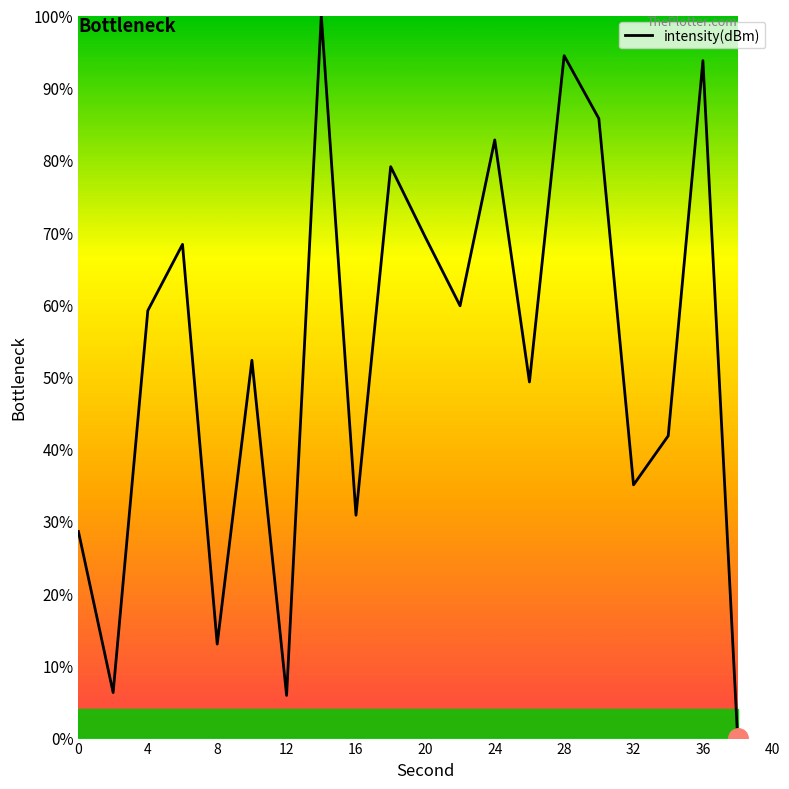

What is the difference between the maximum and minimum values?

100.0